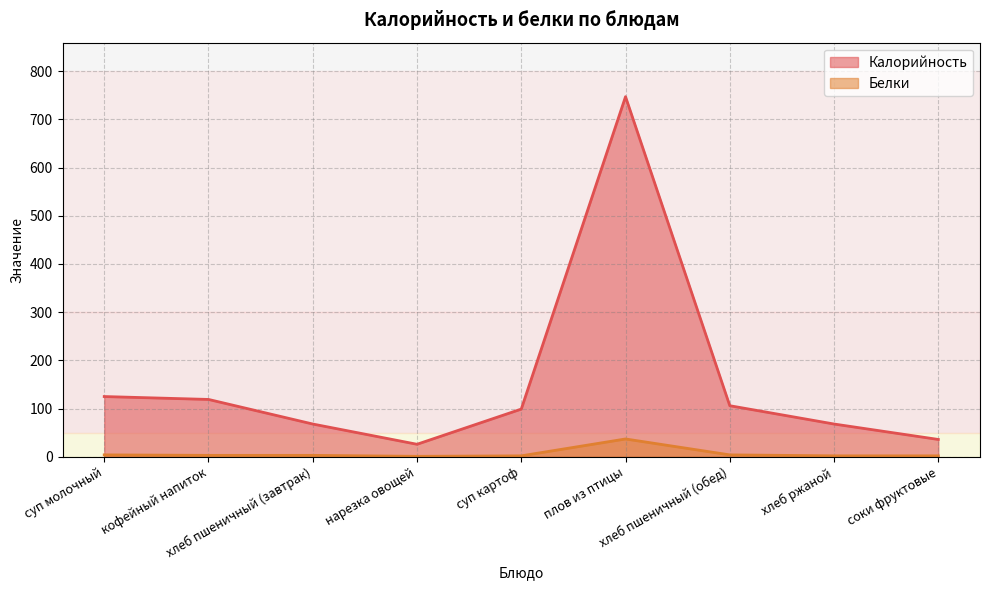

Rank the series by their maximum value, from lowest to highest.

Белки, Калорийность